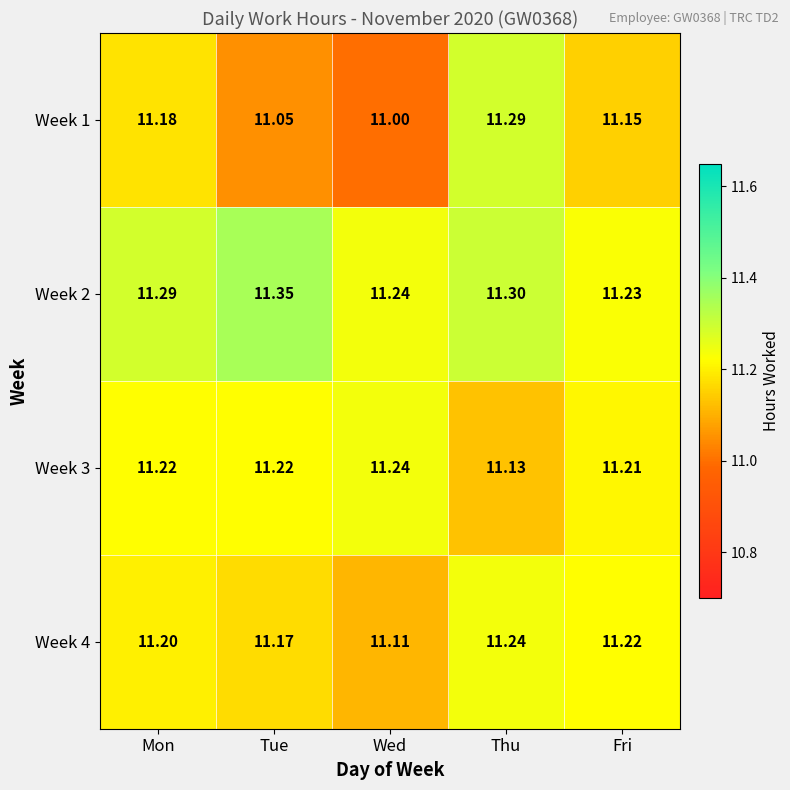

At which category is the sum across all series the highest?

Thu